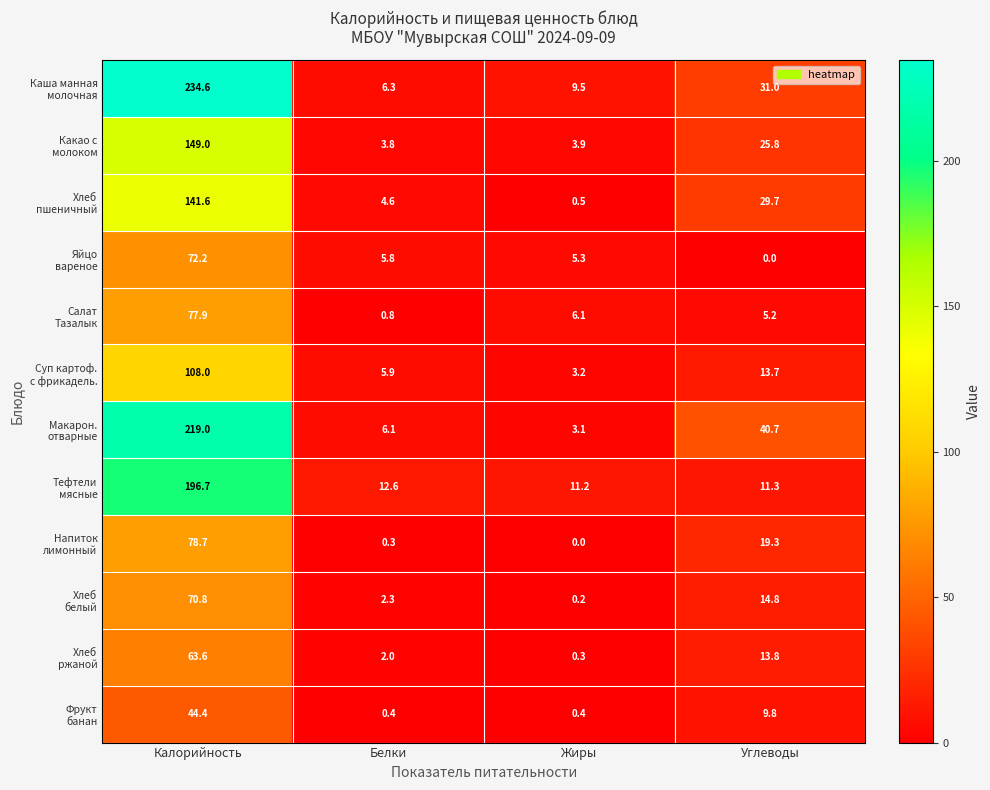

What is the difference between the highest and lowest values at Углеводы?

40.7